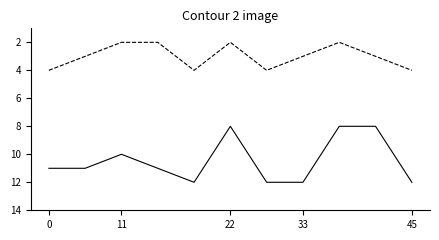

What is the greatest value displayed?

12